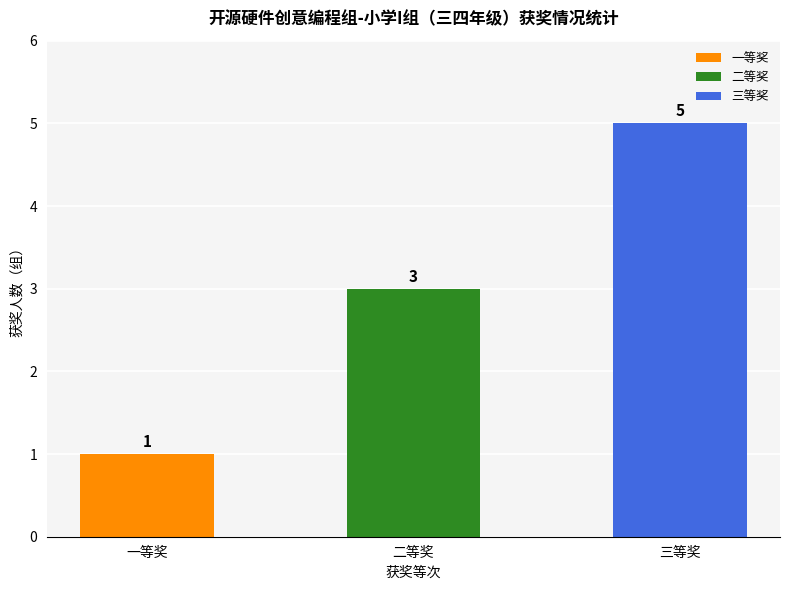

Reading left to right, what are all the values shown in this chart?

一等奖=1	二等奖=3	三等奖=5